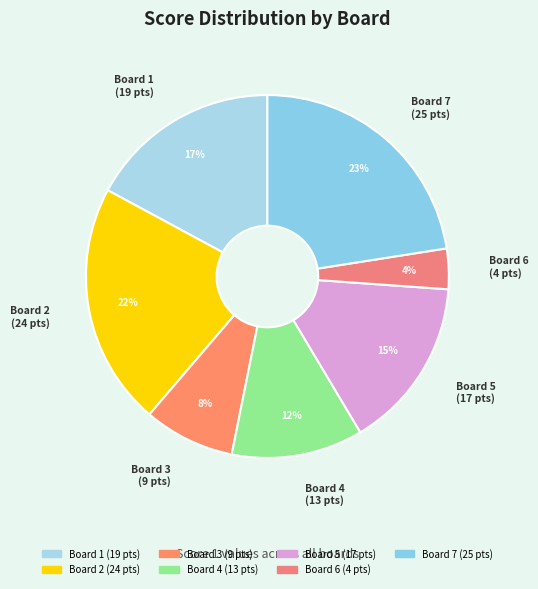

Between Board 7 and Board 5, which is larger?

Board 7